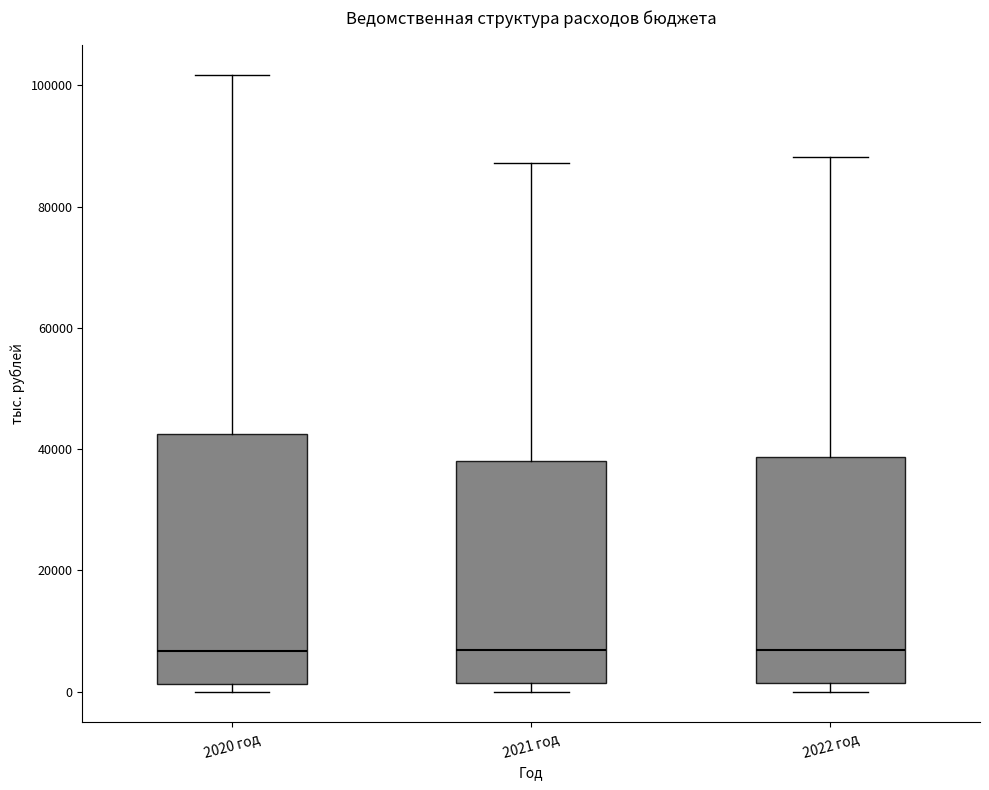

Reading left to right, read every box against the y-axis: the position of its median line, the range the box covers, and the ends of its whiskers. The values are not printed on the chart, so give them approximately, as read against the axis.

2020 год: median 6000, box 2000 to 42000, whiskers 0 to 102000
2021 год: median 6000, box 2000 to 38000, whiskers 0 to 88000
2022 год: median 6000, box 2000 to 38000, whiskers 0 to 88000